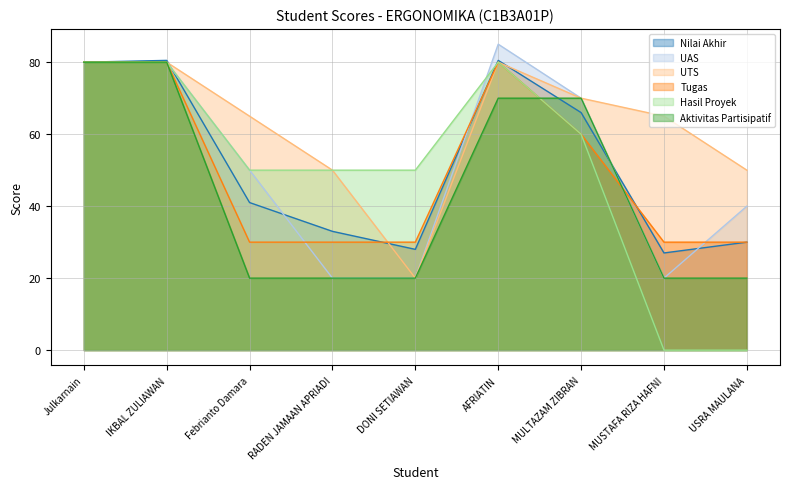

What position from the left is DONI SETIAWAN?

5